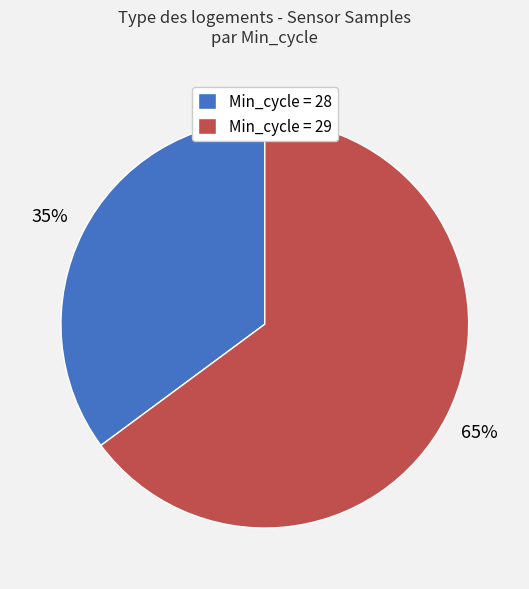

Which category has the biggest portion of the pie?

Min_cycle = 29